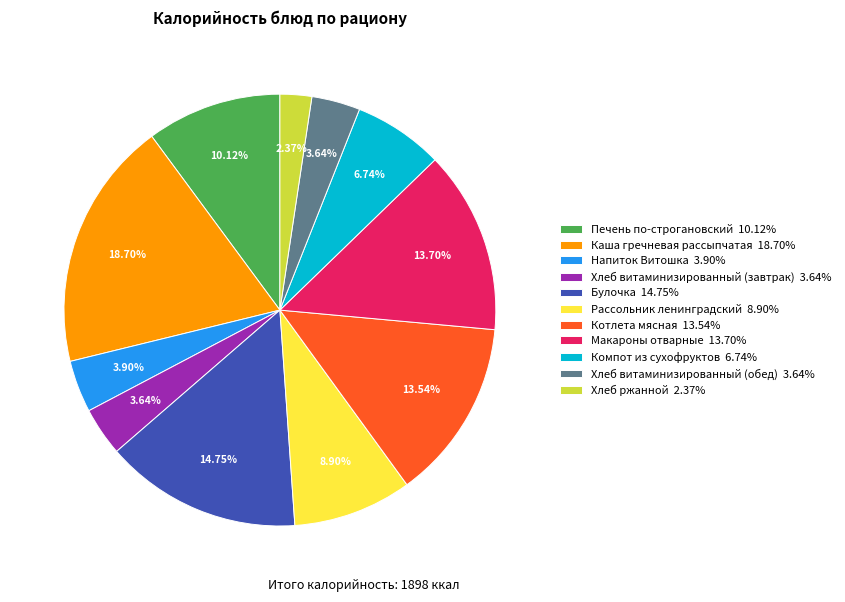

Approximately how many times larger is the value at Булочка 14.75% compared to Хлеб витаминизированный (обед) 3.64%?

4.1